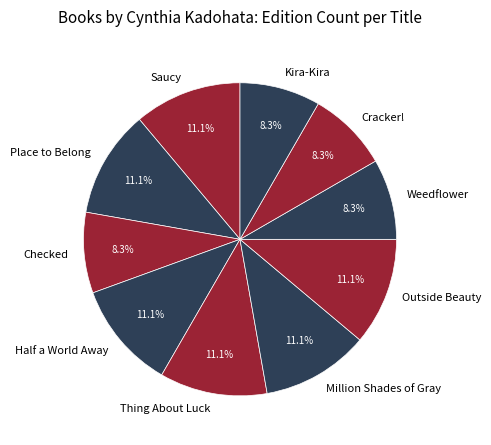

Does any single category account for the majority?

No